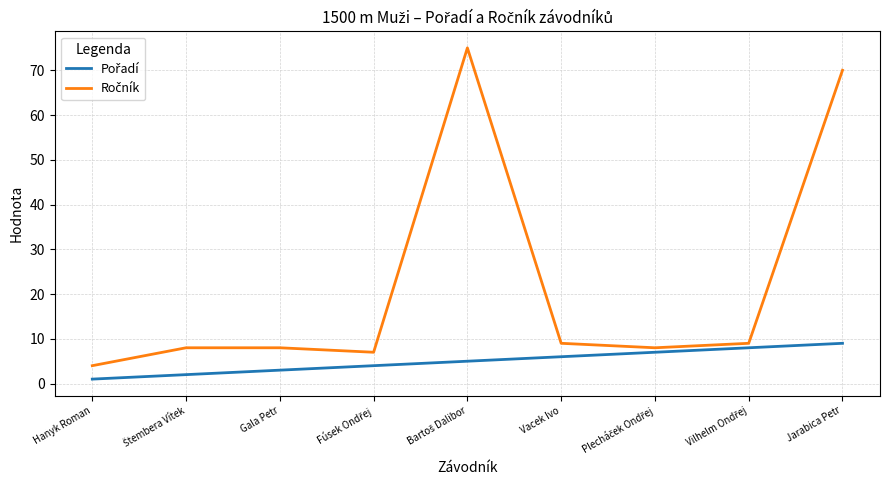

Count the number of categories in the chart.

9